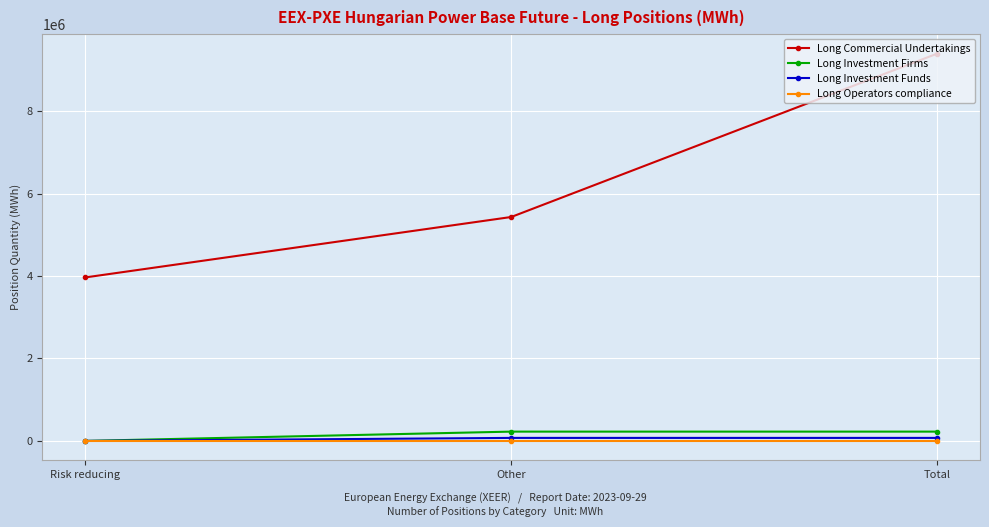

What is the label of the 3rd point from the left?

Total